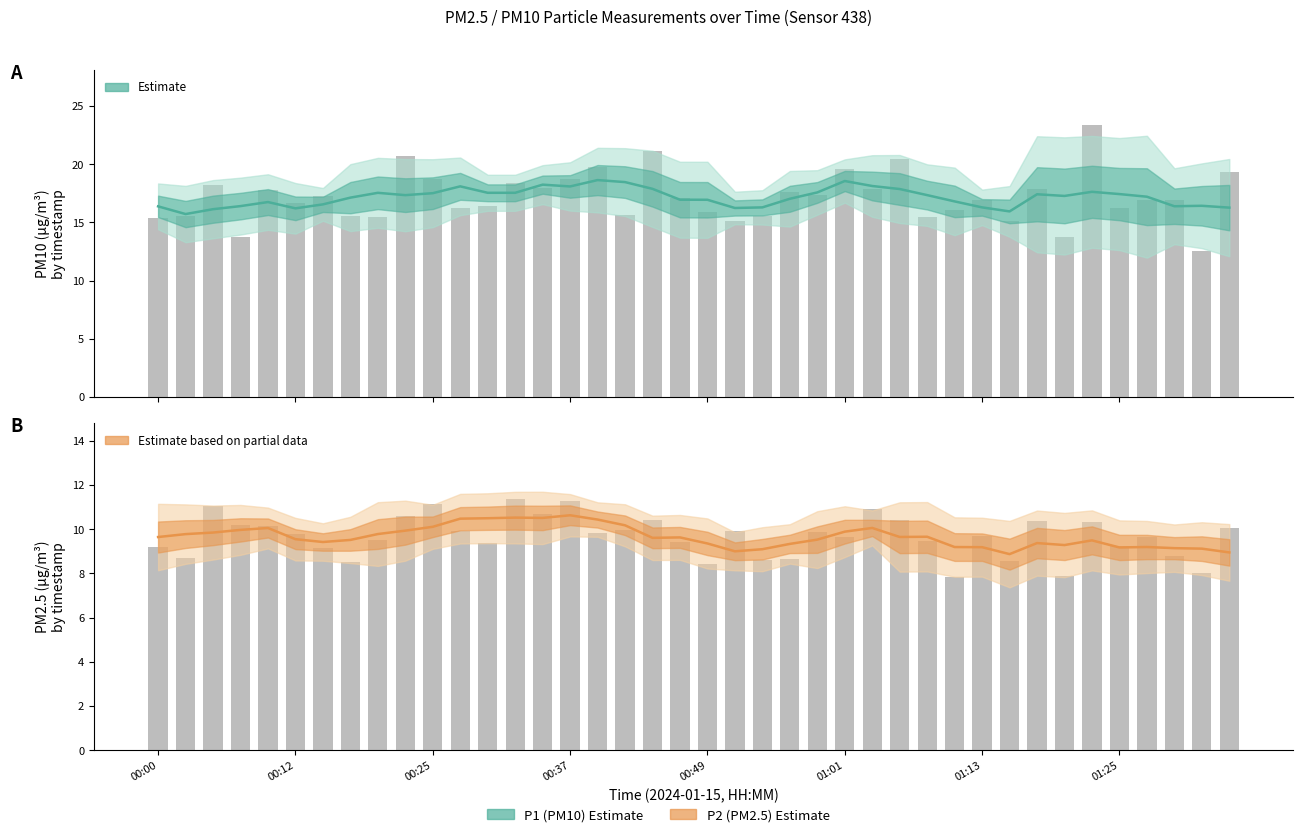

Reading left to right, what are all the values shown in this chart?

P1: 15.4	15.5	18.2	13.7	17.8	16.7	17.3	15.5	15.4	20.7	18.8	16.3	16.4	18.4	17.9	18.8	19.8	15.6	21.1	17.1	15.9	15.1	15.6	17.6	17.3	19.6	17.8	20.5	15.4	16.0	16.9	15.1	17.9	13.7	23.4	16.2	16.9	16.9	12.6	19.3
P2: 9.2	8.7	11.0	10.2	10.1	9.8	9.1	8.5	9.5	10.6	11.1	9.9	9.4	11.4	10.7	11.3	9.8	10.0	10.4	9.4	8.4	9.9	8.6	8.6	9.9	9.6	10.9	10.4	9.5	7.8	9.7	8.6	10.4	7.9	10.3	9.2	9.6	8.8	8.0	10.1